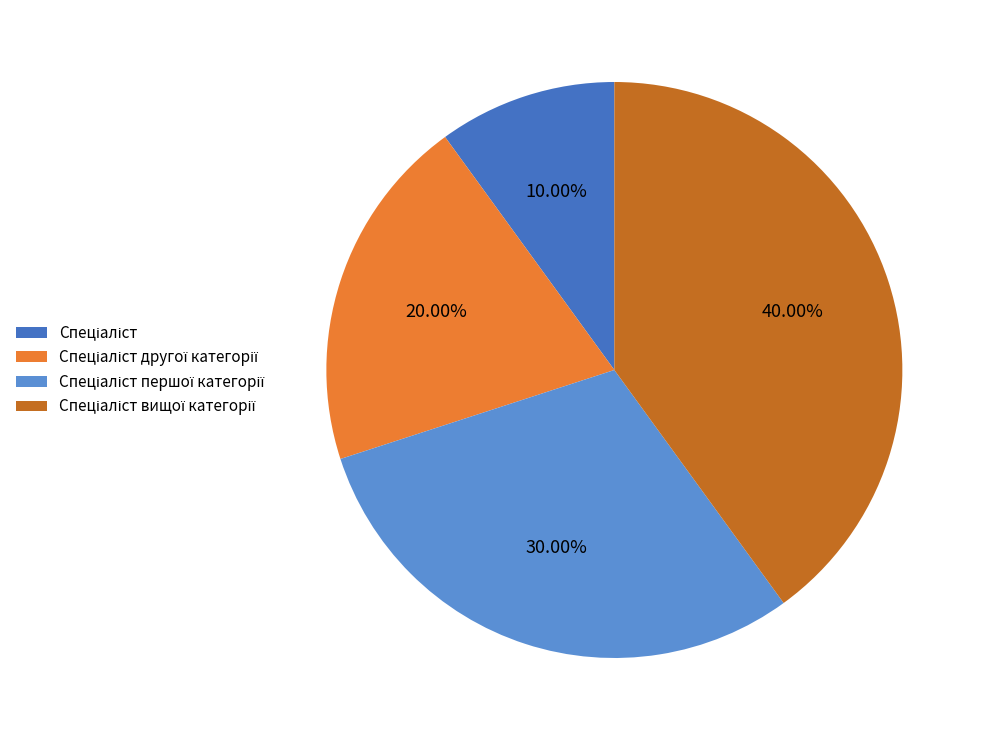

To the nearest percent, what is the difference between the largest and smallest slice percentages?

30%